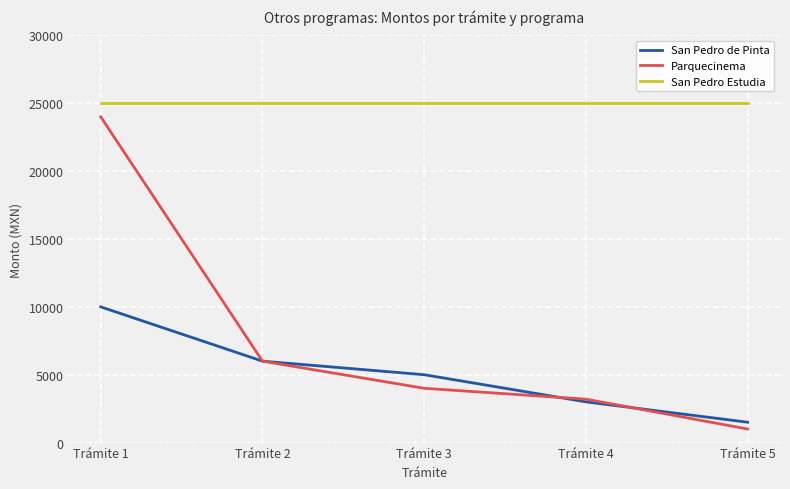

Is the value of San Pedro de Pinta at Trámite 5 greater than the value of Parquecinema at Trámite 1?

No